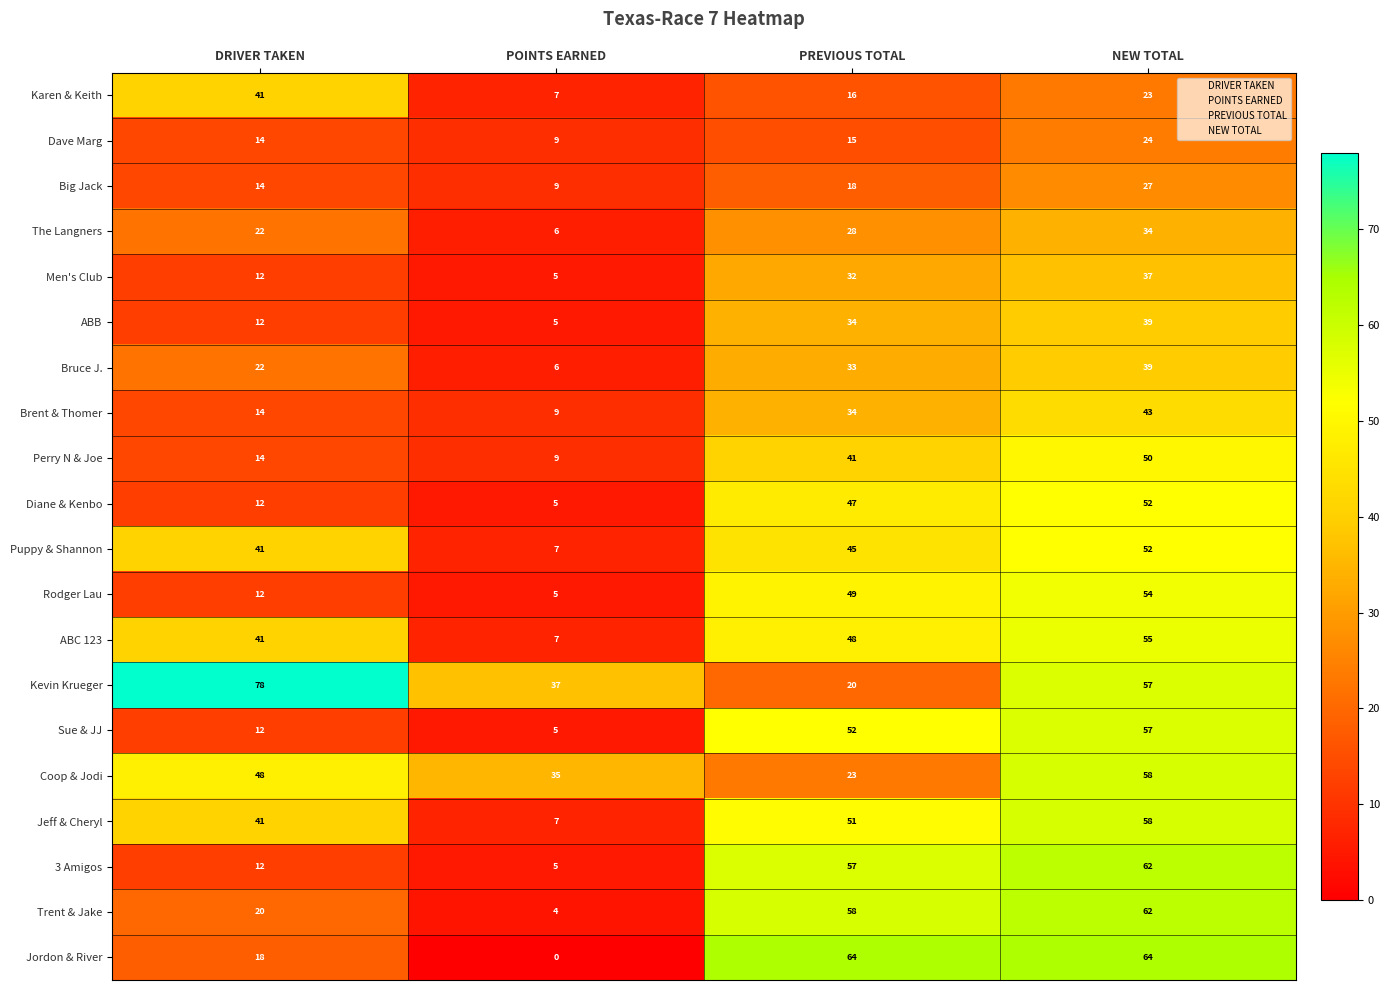

What value does the Kevin Krueger series have at DRIVER TAKEN, to the nearest 5?

80